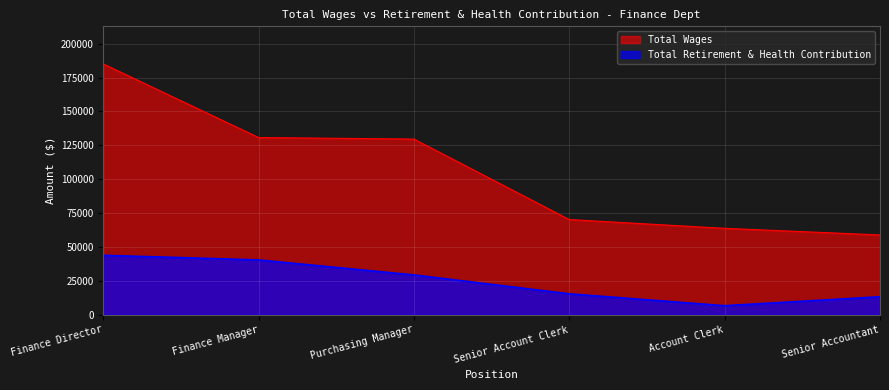

Where is Total Wages nearest to the value 121955?

Purchasing Manager